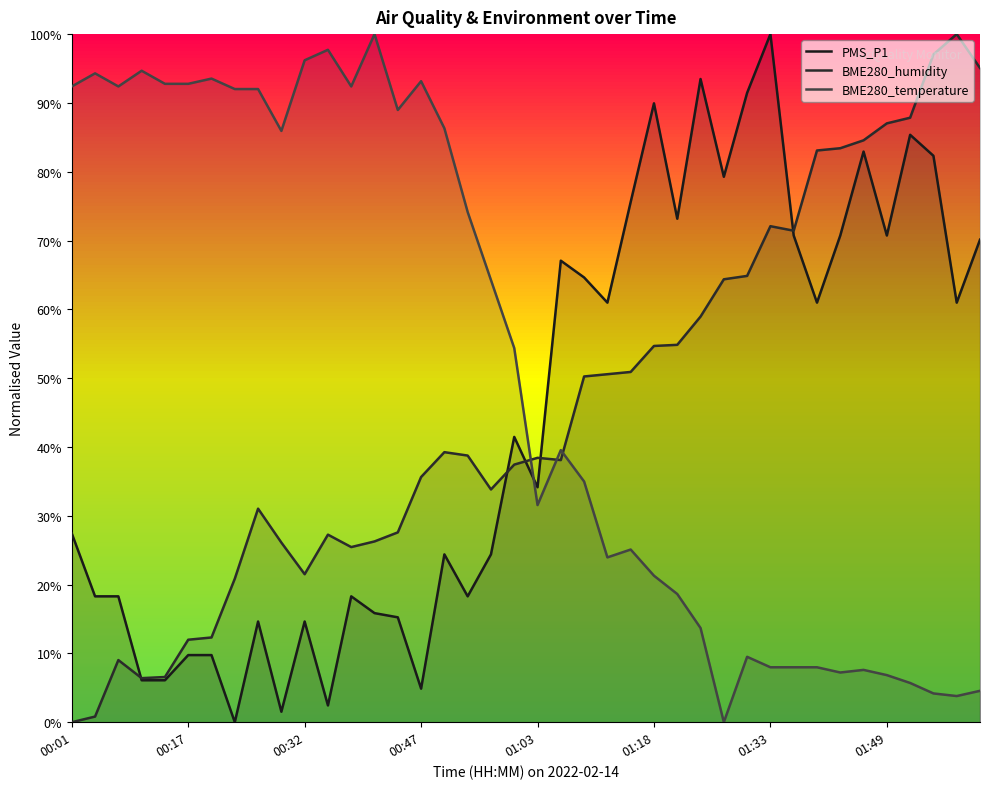

After their last crossing, which series has the higher values: BME280_humidity or PMS_P1?

BME280_humidity